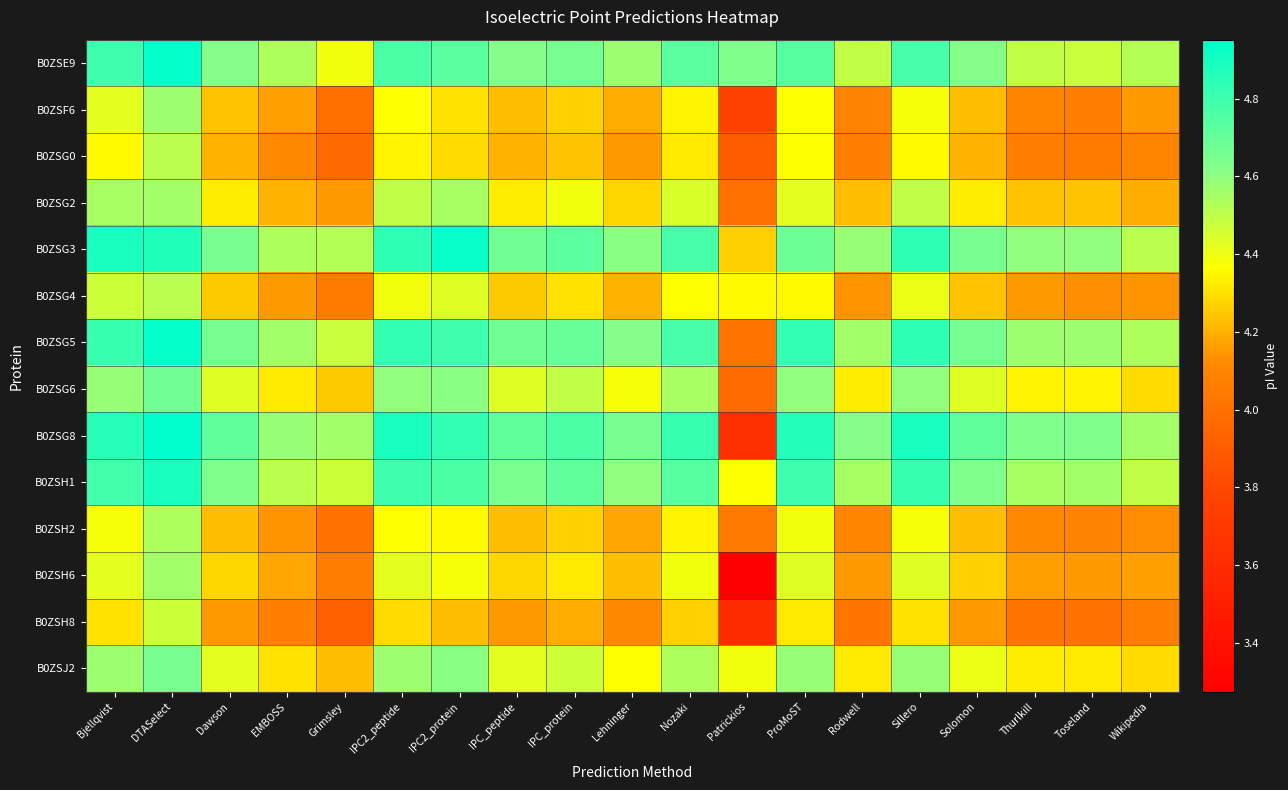

Reading left to right, transcribe all the data shown in this chart.

B0ZSE9: Bjellqvist=4.8	DTASelect=4.9	Dawson=4.6	EMBOSS=4.5	Grimsley=4.4	IPC2_peptide=4.8	IPC2_protein=4.7	IPC_peptide=4.6	IPC_protein=4.7	Lehninger=4.6	Nozaki=4.7	Patrickios=4.6	ProMoST=4.7	Rodwell=4.5	Sillero=4.8	Solomon=4.6	Thurlkill=4.5	Toseland=4.5	Wikipedia=4.5
B0ZSF6: Bjellqvist=4.4	DTASelect=4.6	Dawson=4.2	EMBOSS=4.2	Grimsley=4.0	IPC2_peptide=4.4	IPC2_protein=4.3	IPC_peptide=4.2	IPC_protein=4.3	Lehninger=4.2	Nozaki=4.3	Patrickios=3.8	ProMoST=4.4	Rodwell=4.1	Sillero=4.4	Solomon=4.2	Thurlkill=4.1	Toseland=4.1	Wikipedia=4.2
B0ZSG0: Bjellqvist=4.4	DTASelect=4.5	Dawson=4.2	EMBOSS=4.1	Grimsley=4.0	IPC2_peptide=4.3	IPC2_protein=4.3	IPC_peptide=4.2	IPC_protein=4.2	Lehninger=4.2	Nozaki=4.3	Patrickios=3.9	ProMoST=4.4	Rodwell=4.1	Sillero=4.4	Solomon=4.2	Thurlkill=4.1	Toseland=4.0	Wikipedia=4.1
B0ZSG2: Bjellqvist=4.5	DTASelect=4.6	Dawson=4.3	EMBOSS=4.2	Grimsley=4.2	IPC2_peptide=4.5	IPC2_protein=4.5	IPC_peptide=4.3	IPC_protein=4.4	Lehninger=4.3	Nozaki=4.4	Patrickios=4.0	ProMoST=4.4	Rodwell=4.2	Sillero=4.5	Solomon=4.3	Thurlkill=4.2	Toseland=4.2	Wikipedia=4.2
B0ZSG3: Bjellqvist=4.9	DTASelect=4.9	Dawson=4.7	EMBOSS=4.5	Grimsley=4.5	IPC2_peptide=4.8	IPC2_protein=4.9	IPC_peptide=4.7	IPC_protein=4.7	Lehninger=4.6	Nozaki=4.8	Patrickios=4.3	ProMoST=4.7	Rodwell=4.6	Sillero=4.8	Solomon=4.7	Thurlkill=4.6	Toseland=4.6	Wikipedia=4.5
B0ZSG4: Bjellqvist=4.5	DTASelect=4.5	Dawson=4.3	EMBOSS=4.2	Grimsley=4.0	IPC2_peptide=4.4	IPC2_protein=4.4	IPC_peptide=4.3	IPC_protein=4.3	Lehninger=4.2	Nozaki=4.4	Patrickios=4.4	ProMoST=4.4	Rodwell=4.1	Sillero=4.4	Solomon=4.2	Thurlkill=4.2	Toseland=4.1	Wikipedia=4.1
B0ZSG5: Bjellqvist=4.8	DTASelect=4.9	Dawson=4.7	EMBOSS=4.6	Grimsley=4.5	IPC2_peptide=4.8	IPC2_protein=4.8	IPC_peptide=4.7	IPC_protein=4.7	Lehninger=4.6	Nozaki=4.8	Patrickios=4.0	ProMoST=4.8	Rodwell=4.6	Sillero=4.8	Solomon=4.7	Thurlkill=4.6	Toseland=4.6	Wikipedia=4.5
B0ZSG6: Bjellqvist=4.6	DTASelect=4.7	Dawson=4.4	EMBOSS=4.3	Grimsley=4.3	IPC2_peptide=4.6	IPC2_protein=4.6	IPC_peptide=4.4	IPC_protein=4.5	Lehninger=4.4	Nozaki=4.5	Patrickios=4.0	ProMoST=4.6	Rodwell=4.3	Sillero=4.6	Solomon=4.4	Thurlkill=4.3	Toseland=4.3	Wikipedia=4.3
B0ZSG8: Bjellqvist=4.9	DTASelect=5.0	Dawson=4.7	EMBOSS=4.6	Grimsley=4.6	IPC2_peptide=4.9	IPC2_protein=4.8	IPC_peptide=4.7	IPC_protein=4.8	Lehninger=4.7	Nozaki=4.8	Patrickios=3.6	ProMoST=4.9	Rodwell=4.6	Sillero=4.9	Solomon=4.7	Thurlkill=4.6	Toseland=4.6	Wikipedia=4.6
B0ZSH1: Bjellqvist=4.8	DTASelect=4.9	Dawson=4.6	EMBOSS=4.5	Grimsley=4.5	IPC2_peptide=4.8	IPC2_protein=4.8	IPC_peptide=4.6	IPC_protein=4.7	Lehninger=4.6	Nozaki=4.7	Patrickios=4.4	ProMoST=4.8	Rodwell=4.5	Sillero=4.8	Solomon=4.6	Thurlkill=4.5	Toseland=4.6	Wikipedia=4.5
B0ZSH2: Bjellqvist=4.4	DTASelect=4.5	Dawson=4.2	EMBOSS=4.1	Grimsley=4.0	IPC2_peptide=4.4	IPC2_protein=4.4	IPC_peptide=4.2	IPC_protein=4.3	Lehninger=4.2	Nozaki=4.3	Patrickios=4.0	ProMoST=4.4	Rodwell=4.1	Sillero=4.4	Solomon=4.2	Thurlkill=4.1	Toseland=4.1	Wikipedia=4.1
B0ZSH6: Bjellqvist=4.4	DTASelect=4.6	Dawson=4.3	EMBOSS=4.2	Grimsley=4.1	IPC2_peptide=4.4	IPC2_protein=4.4	IPC_peptide=4.3	IPC_protein=4.3	Lehninger=4.2	Nozaki=4.4	Patrickios=3.3	ProMoST=4.4	Rodwell=4.2	Sillero=4.4	Solomon=4.3	Thurlkill=4.2	Toseland=4.2	Wikipedia=4.2
B0ZSH8: Bjellqvist=4.3	DTASelect=4.5	Dawson=4.2	EMBOSS=4.1	Grimsley=3.9	IPC2_peptide=4.3	IPC2_protein=4.2	IPC_peptide=4.2	IPC_protein=4.2	Lehninger=4.1	Nozaki=4.3	Patrickios=3.6	ProMoST=4.3	Rodwell=4.0	Sillero=4.3	Solomon=4.2	Thurlkill=4.0	Toseland=4.0	Wikipedia=4.1
B0ZSJ2: Bjellqvist=4.6	DTASelect=4.7	Dawson=4.4	EMBOSS=4.3	Grimsley=4.2	IPC2_peptide=4.6	IPC2_protein=4.6	IPC_peptide=4.4	IPC_protein=4.5	Lehninger=4.4	Nozaki=4.5	Patrickios=4.4	ProMoST=4.6	Rodwell=4.3	Sillero=4.6	Solomon=4.4	Thurlkill=4.3	Toseland=4.3	Wikipedia=4.3